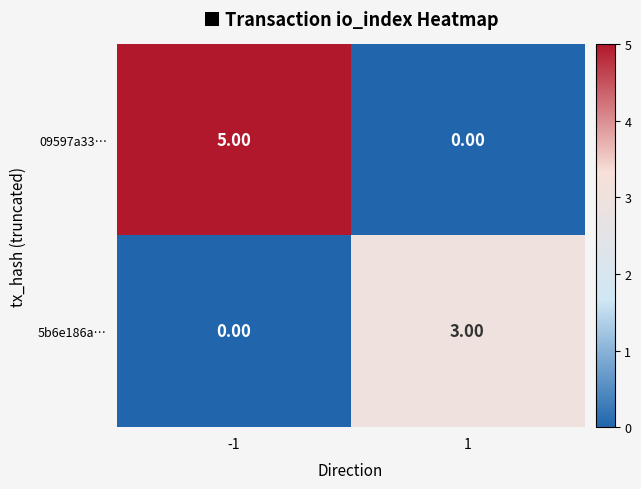

List the series in order of their overall mean, highest first.

09597a33…, 5b6e186a…